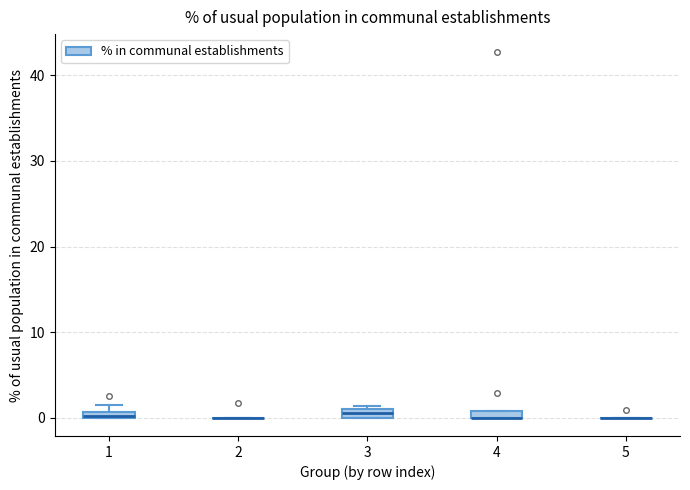

Where is the lower edge of the box at x = 4 on the y-axis? The values are not printed on the chart, so give them approximately, as read against the axis.

0